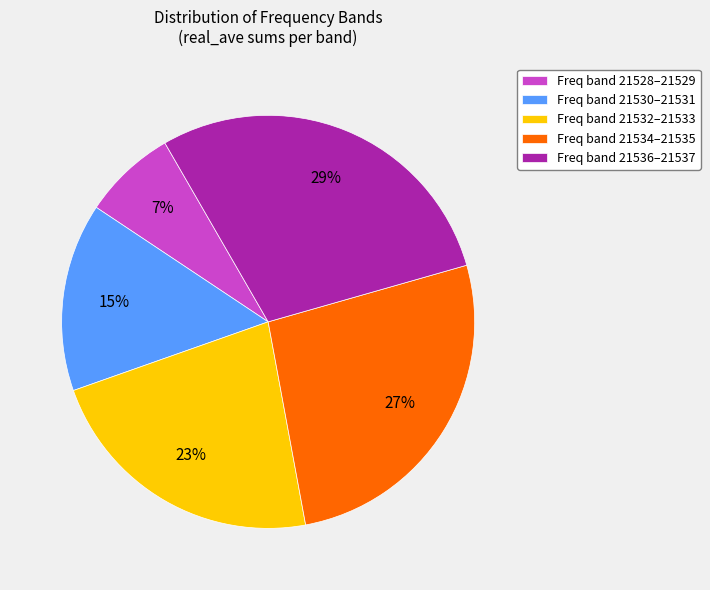

What is the largest slice in the pie chart?

Freq band 21536–21537